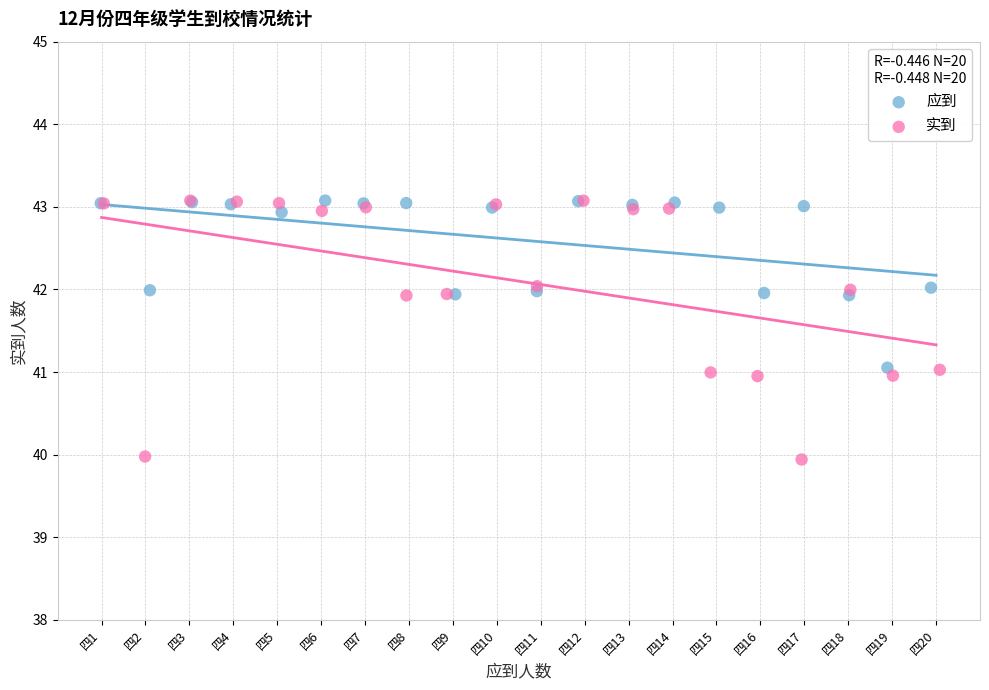

Which series reaches the minimum Y coordinate?

实到